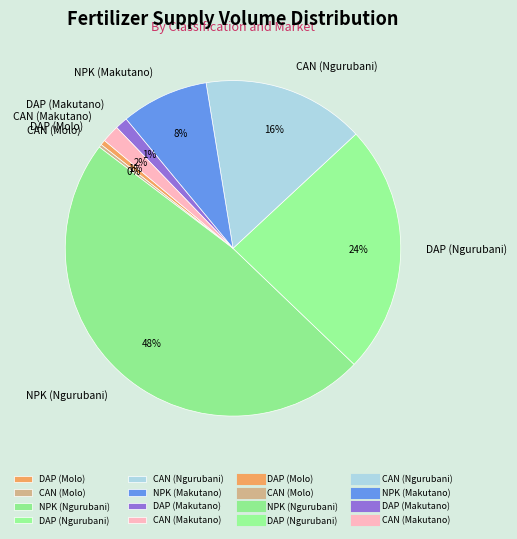

How many segments does this pie chart have?

8